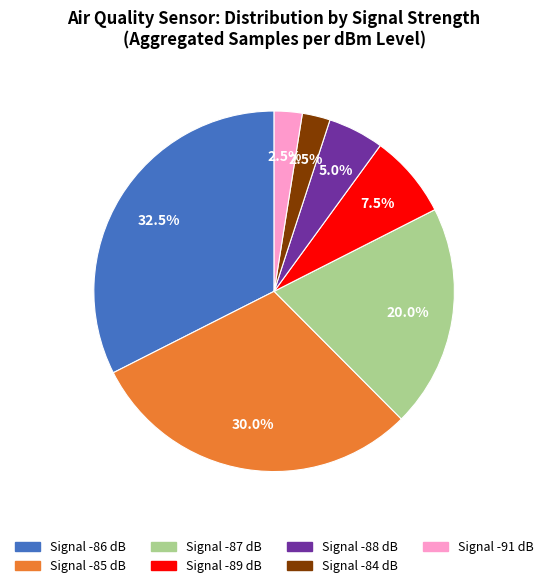

How much of the chart is everything except Signal -84 dB?

97.5%